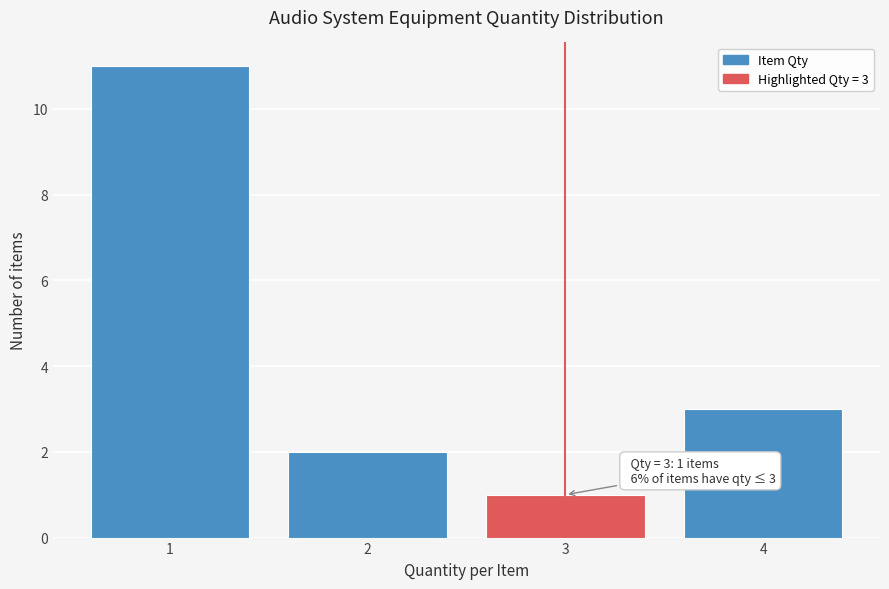

Reading left to right, what are all the values shown in this chart?

11	2	1	3